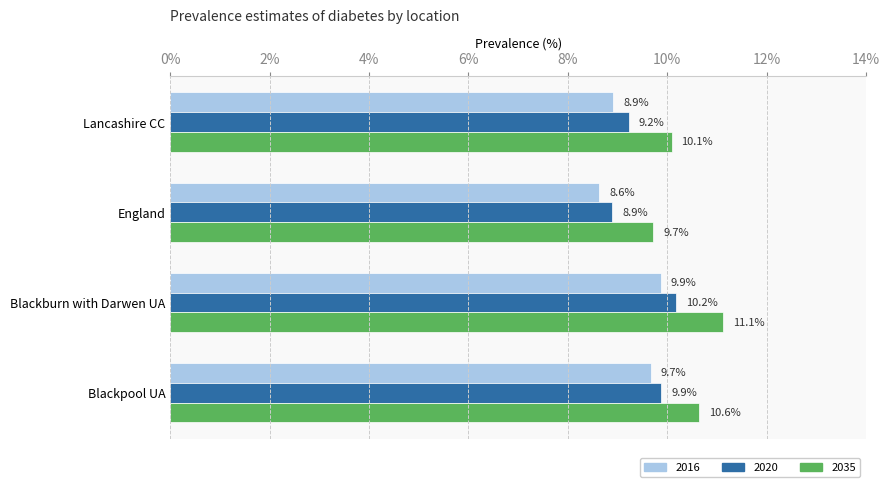

Which series has the widest spread of values?

2035